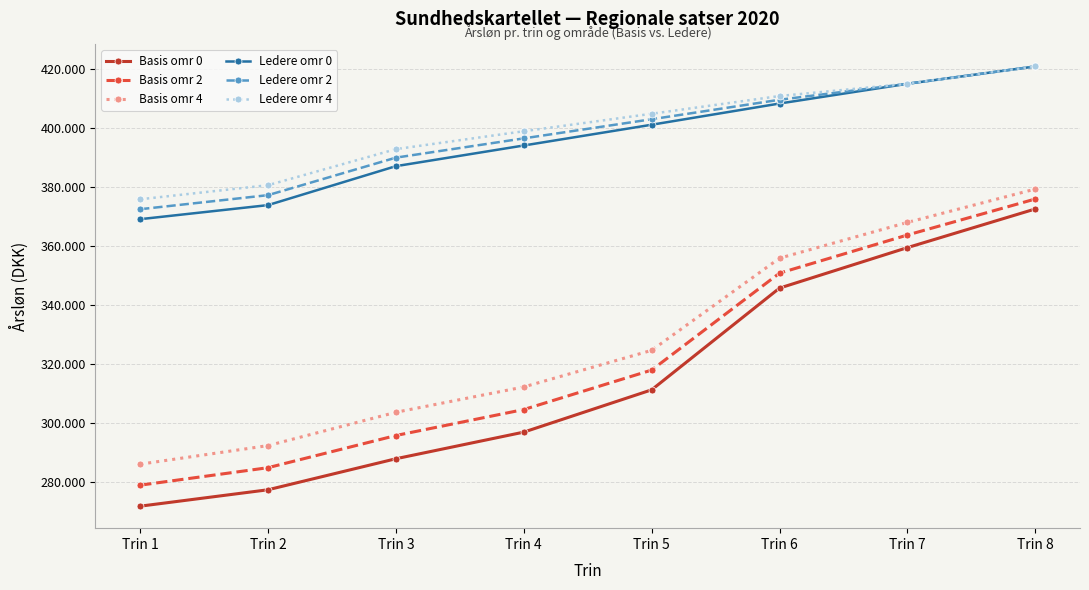

The Ledere omr 0 series shows 393927 at Trin 4. True or false?

True